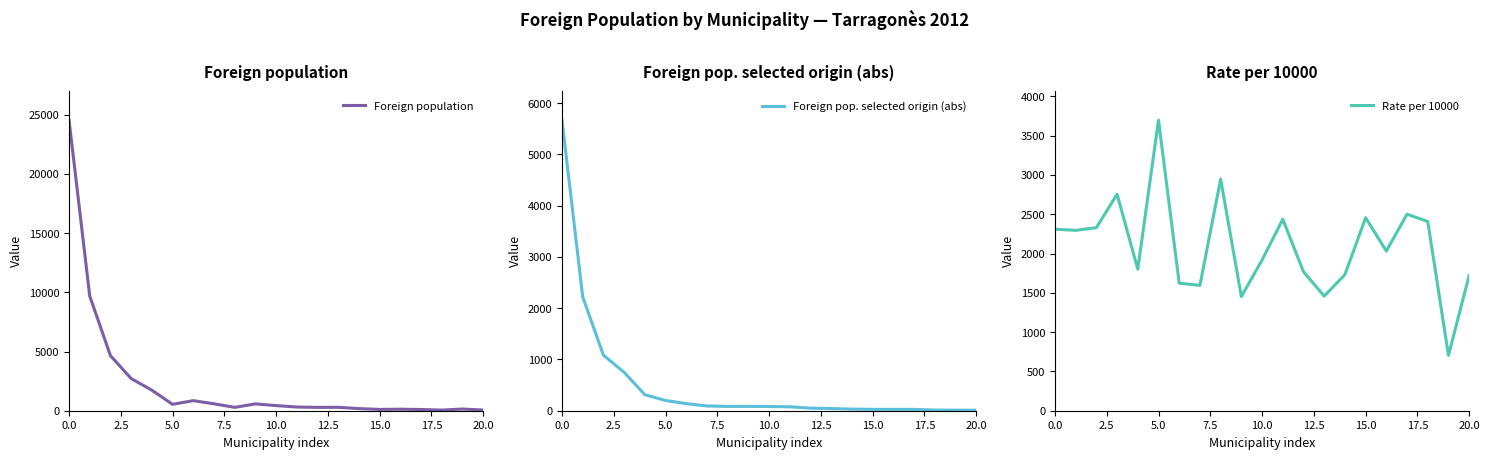

True or false: Foreign population and Rate per 10000 intersect in this chart.

True